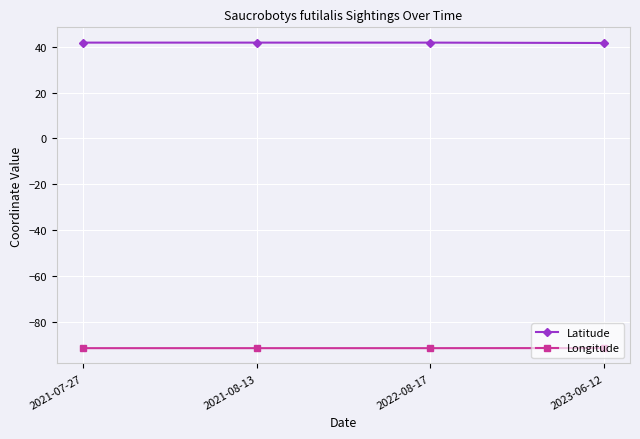

The Longitude series shows -91.6 at 2021-07-27. True or false?

True